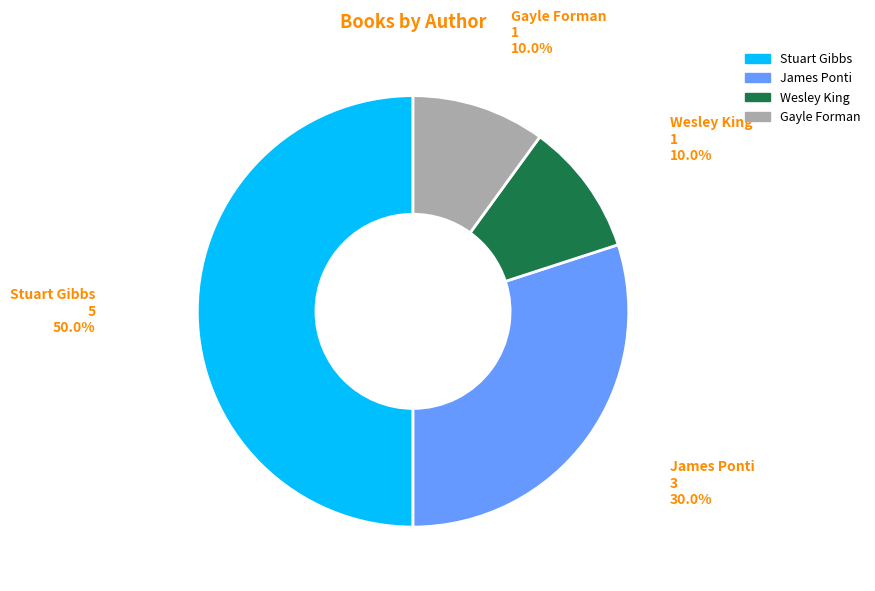

Does any single category account for the majority?

No